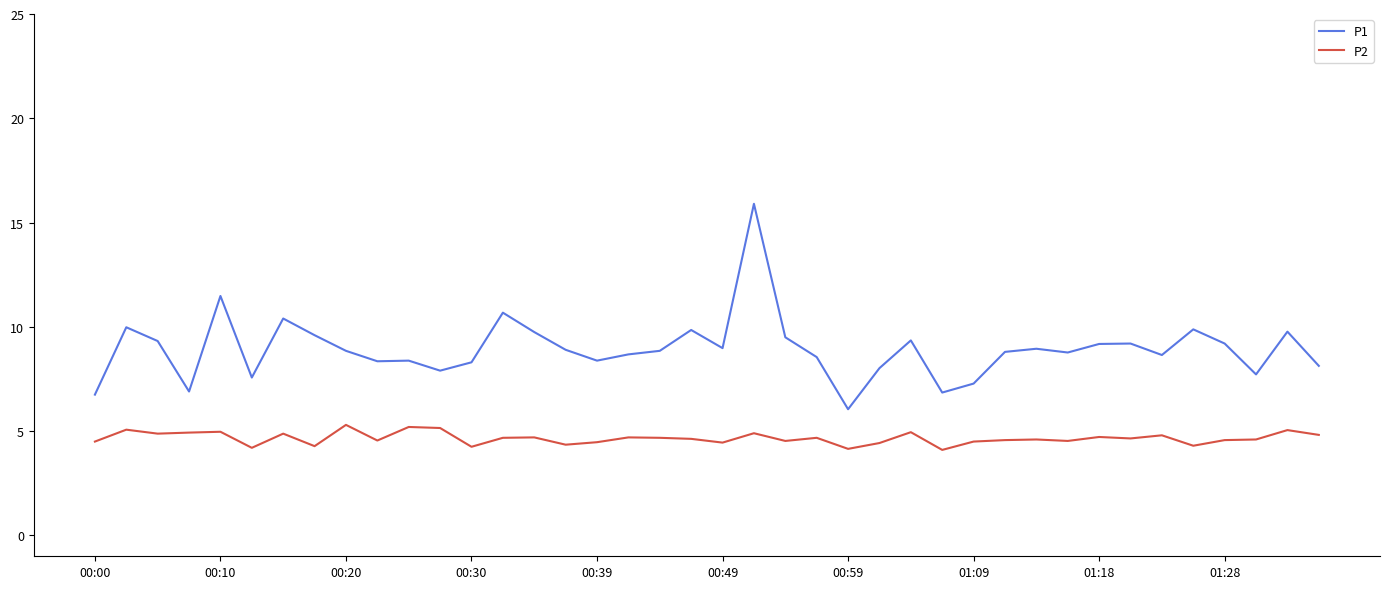

Rank the series by their average value, from lowest to highest.

P2, P1